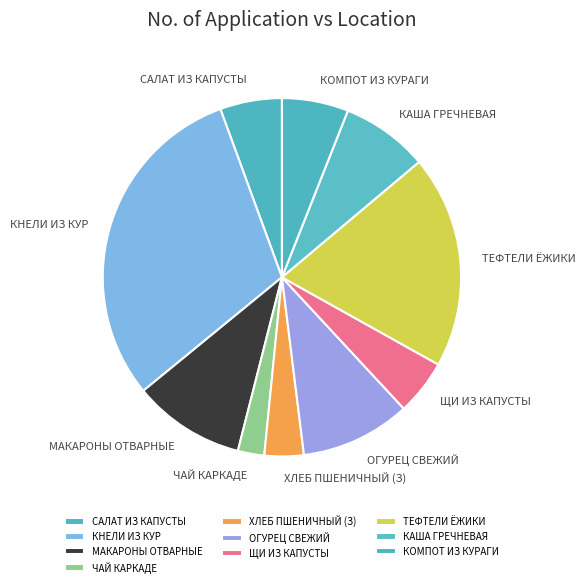

To the nearest percent, what is the average slice percentage?

10%